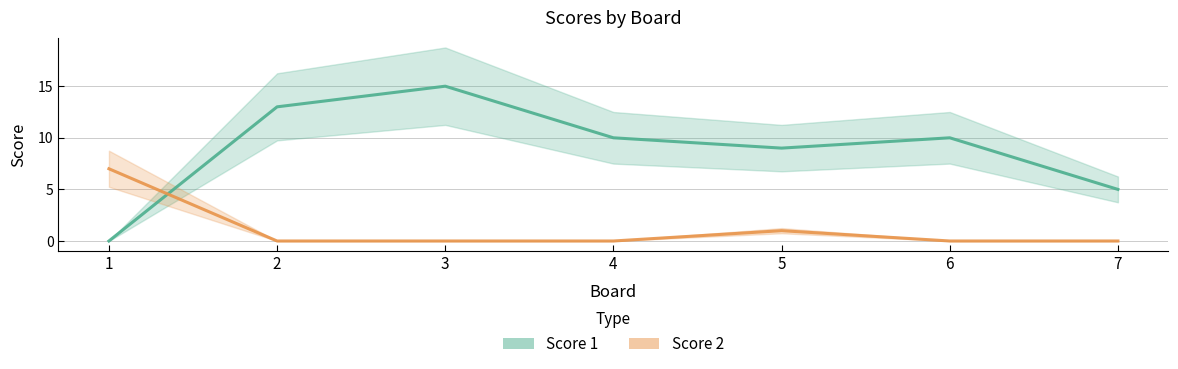

The Score 1 series shows 9 at 1. True or false?

False